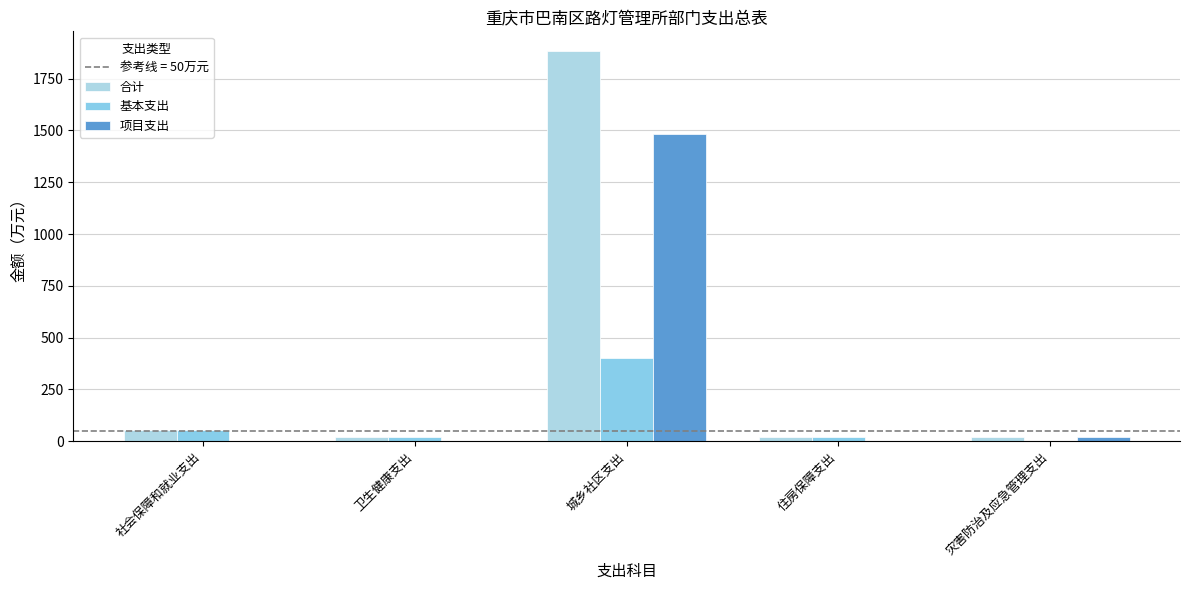

At which label is 项目支出 closest to 742?

灾害防治及应急管理支出